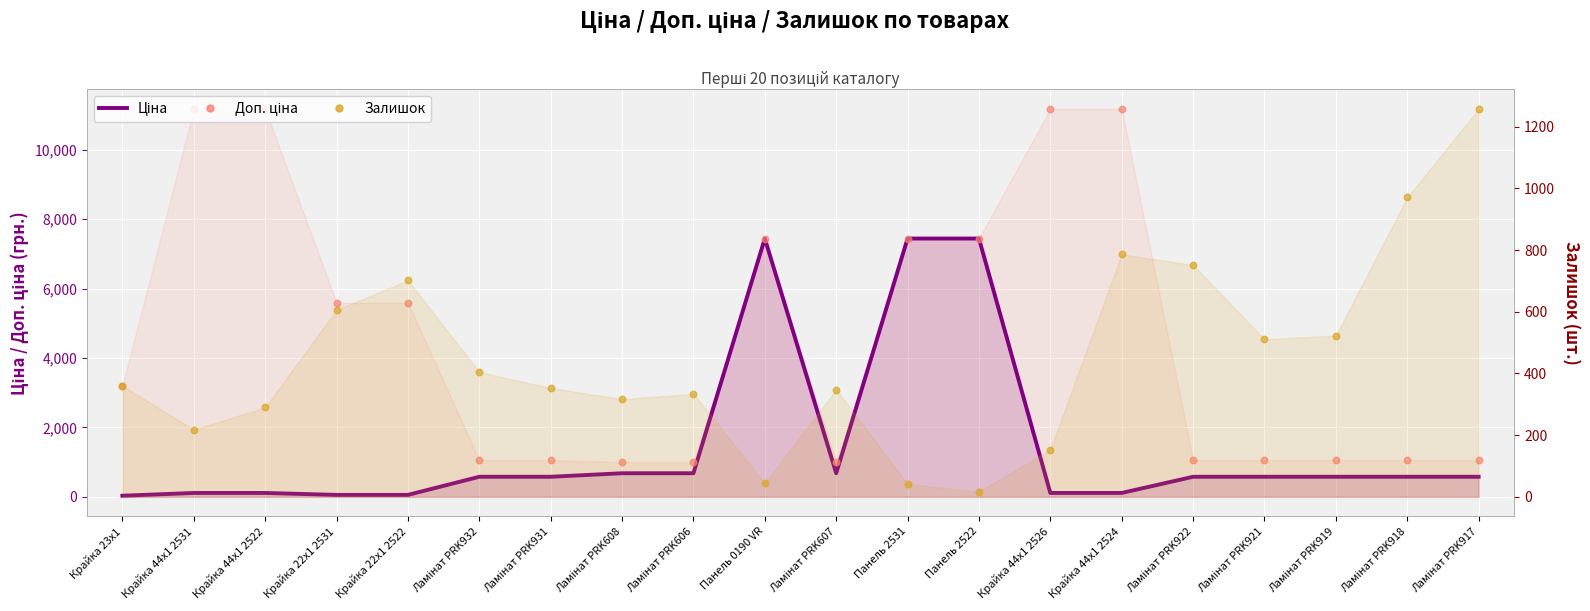

Which series reaches the minimum Y coordinate?

Залишок